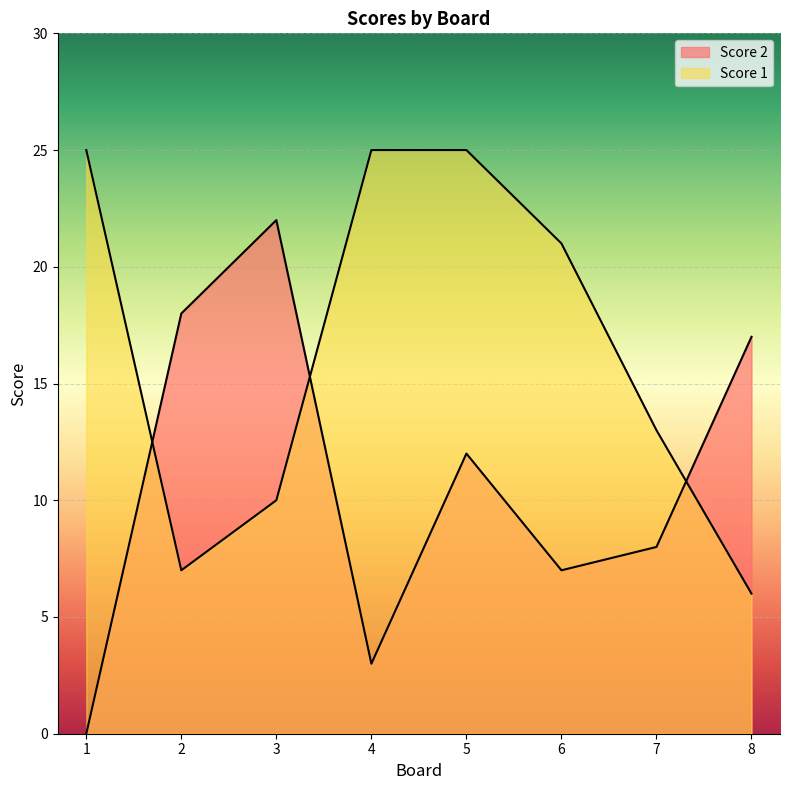

At 2, list the series in order from smallest to largest.

Score 1, Score 2